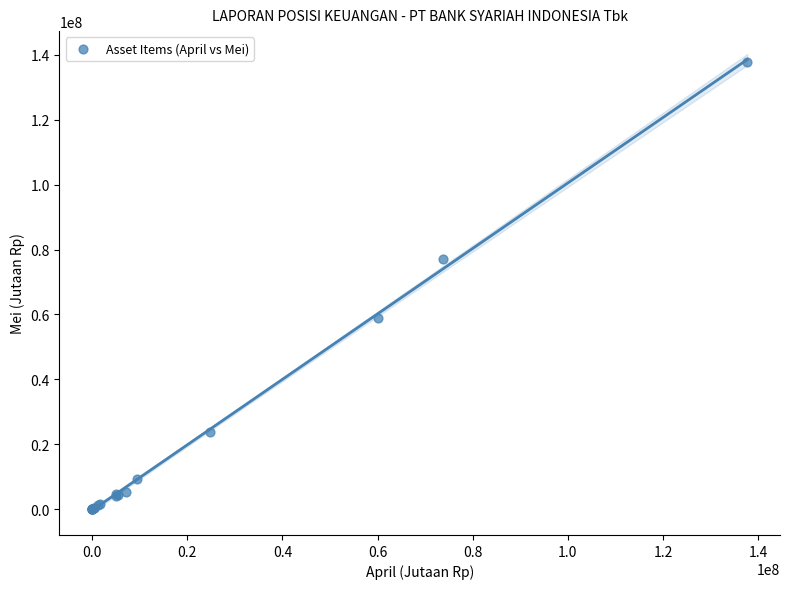

What Y value in the scatter plot is closest to 68903428?

77174737